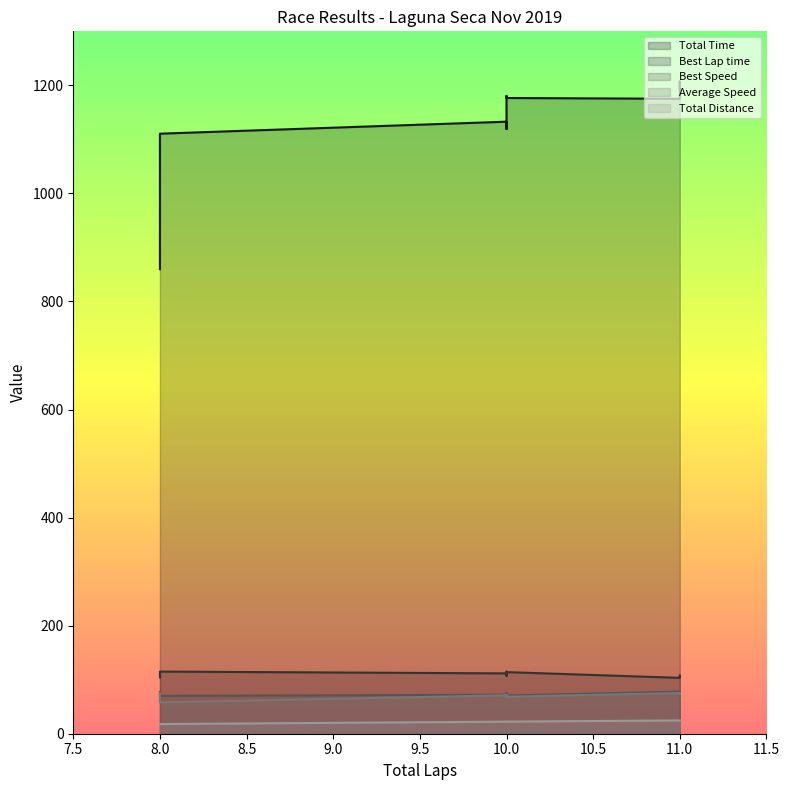

What value does the Best Speed series have at 8?

70.0